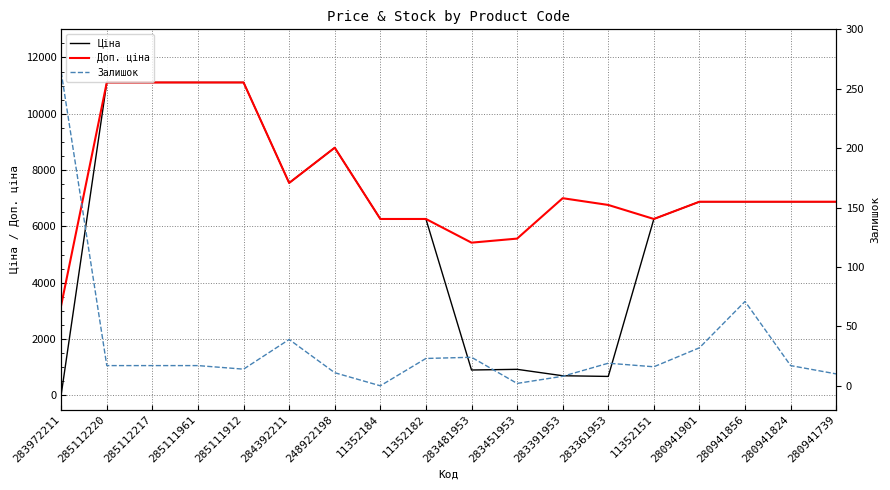

The Залишок series shows 462.7 at 283972211. True or false?

False